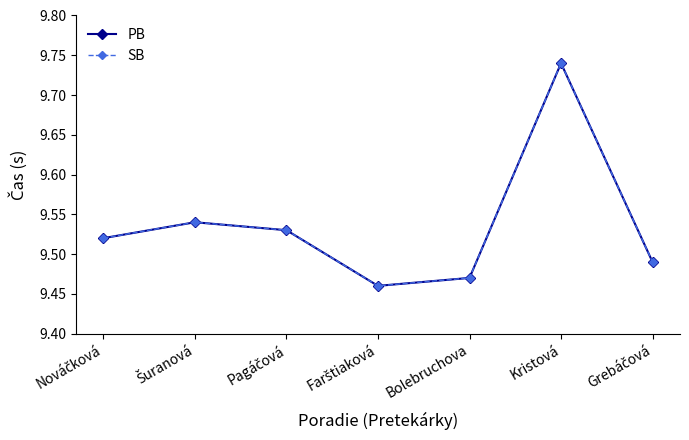

In PB, how many points are higher than both neighbors (excluding endpoints)?

2